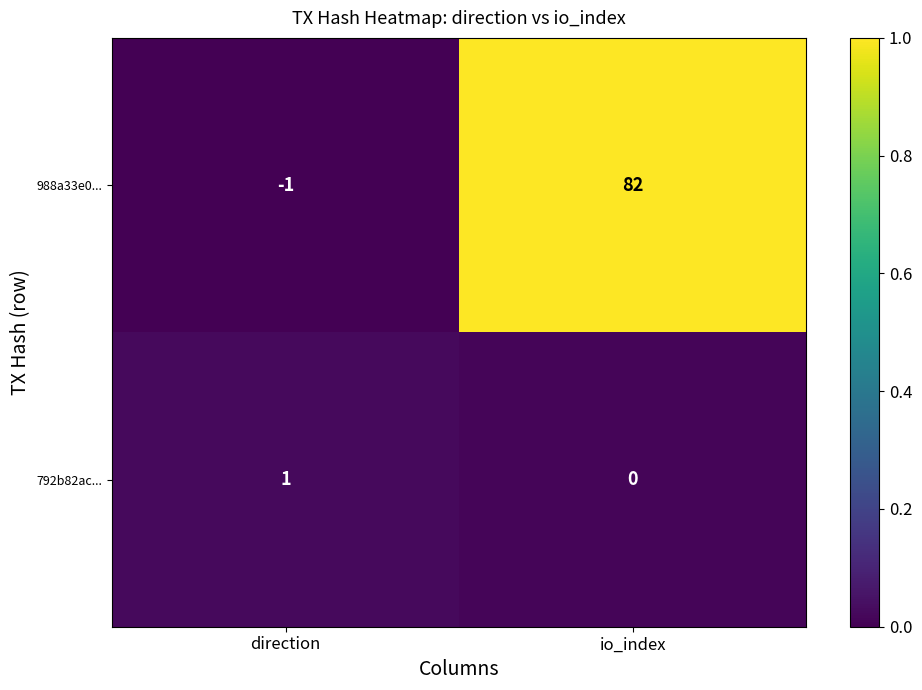

Reading left to right, transcribe all the data shown in this chart.

988a33e0...: -1	82
792b82ac...: 1	0